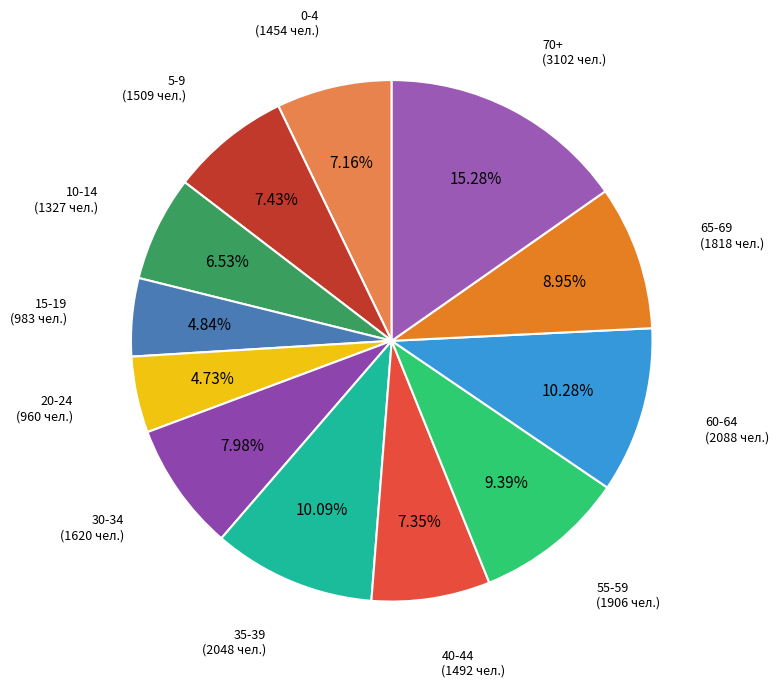

Which slice is the smallest?

20-24